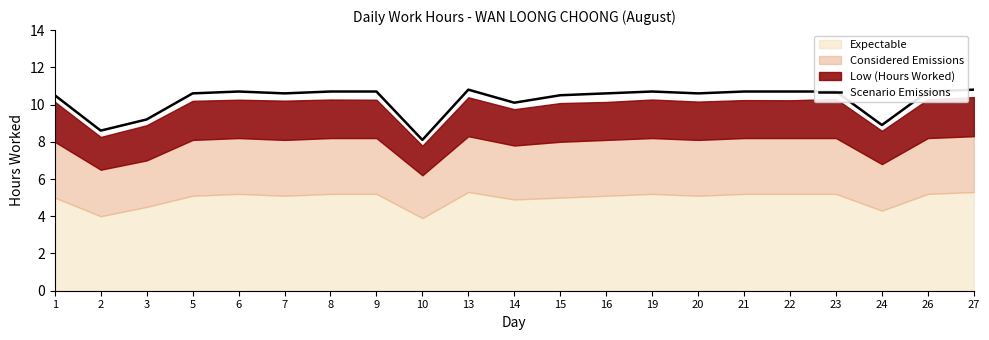

Reading left to right, transcribe all the data shown in this chart.

10.5	8.6	9.2	10.6	10.7	10.6	10.7	10.7	8.1	10.8	10.1	10.5	10.6	10.7	10.6	10.7	10.7	10.7	8.9	10.7	10.8